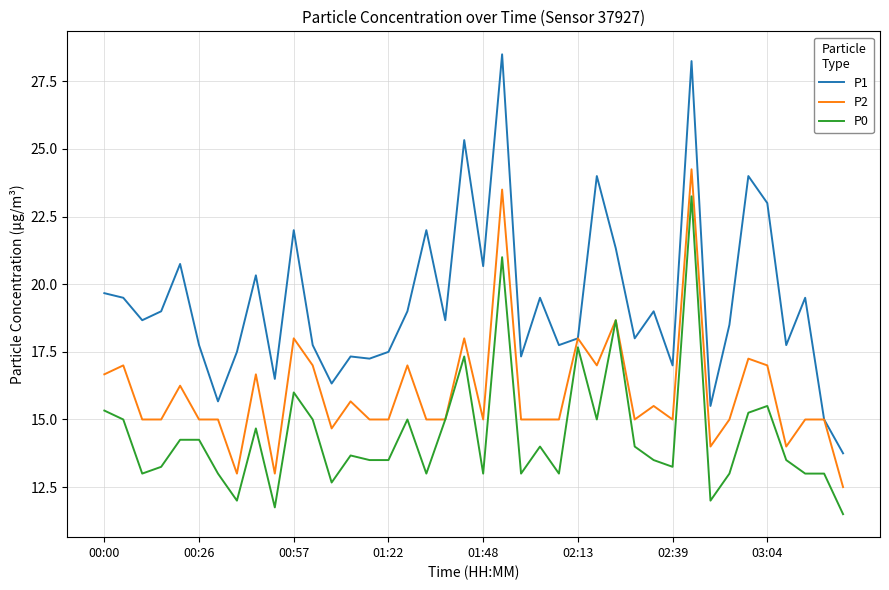

Which series has the largest total across all categories?

P1